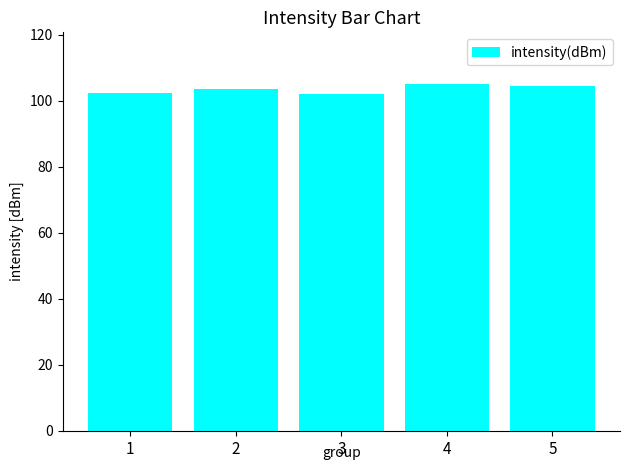

How many bars are there in total?

5